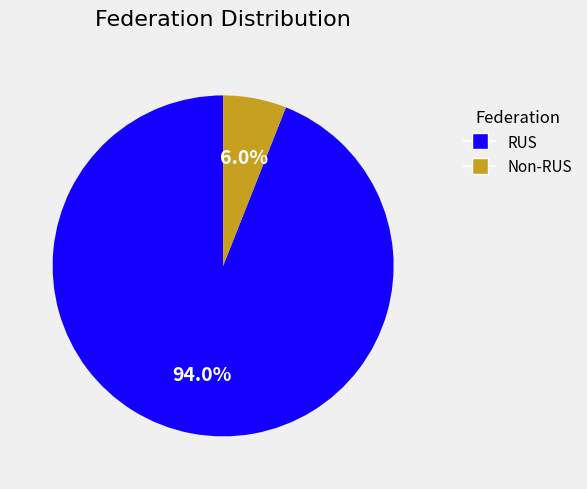

Is there a majority slice in this chart?

Yes